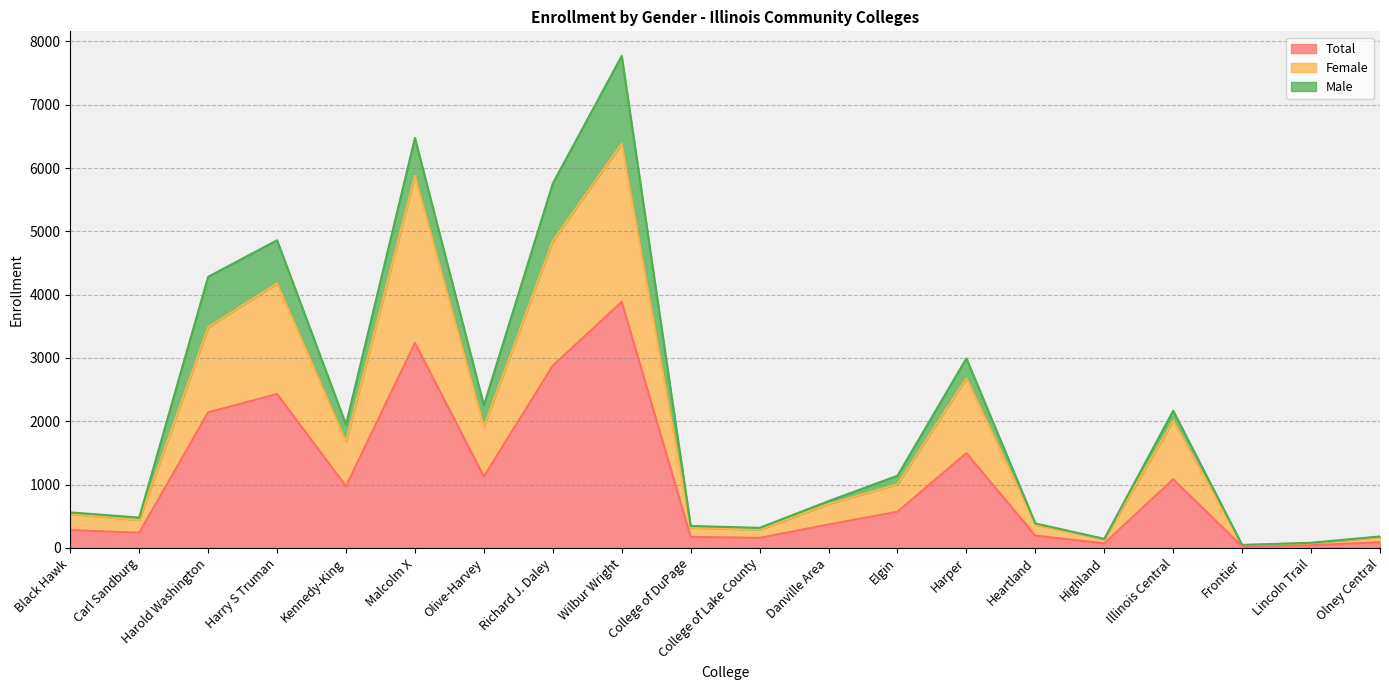

The value of Female at Frontier is 77. True or false?

False